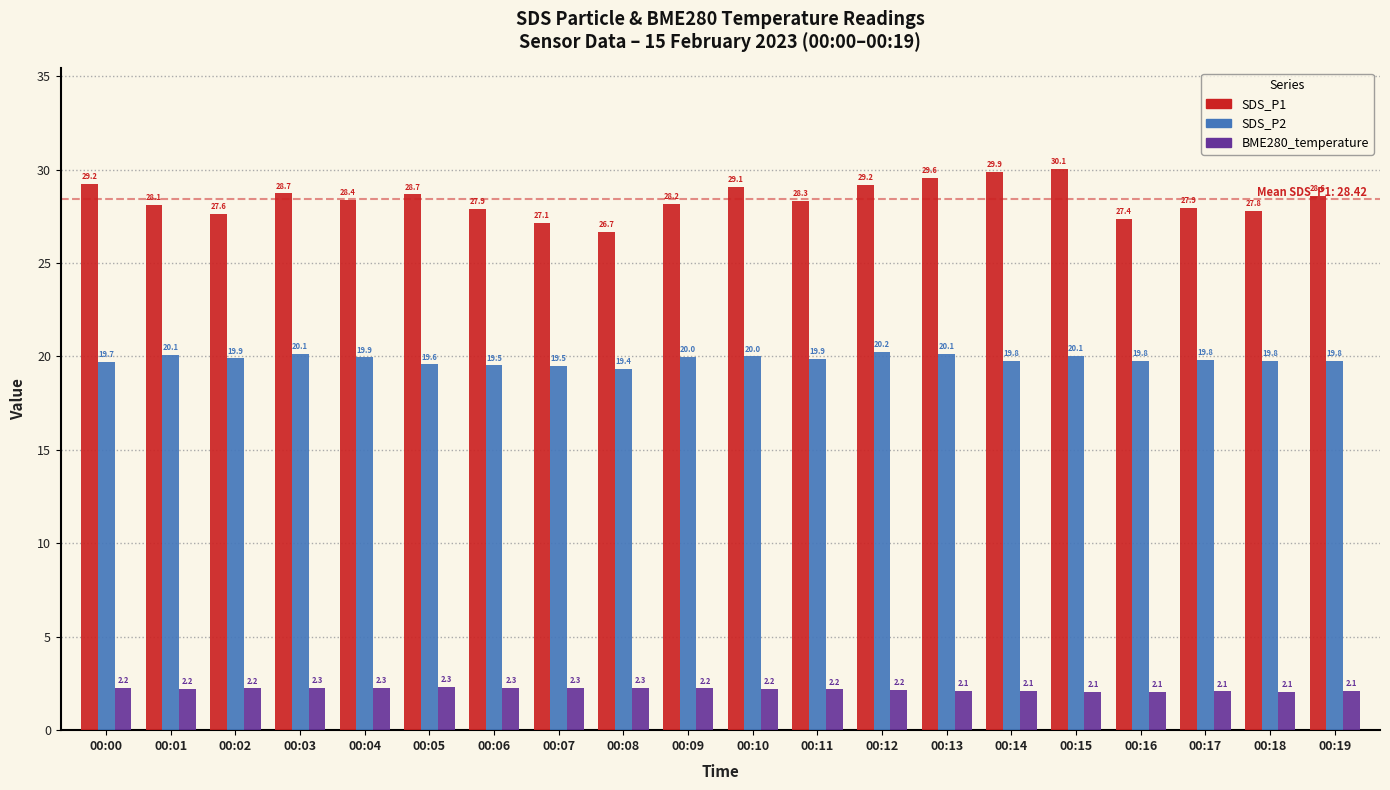

At which label does SDS_P2 reach its peak?

00:12